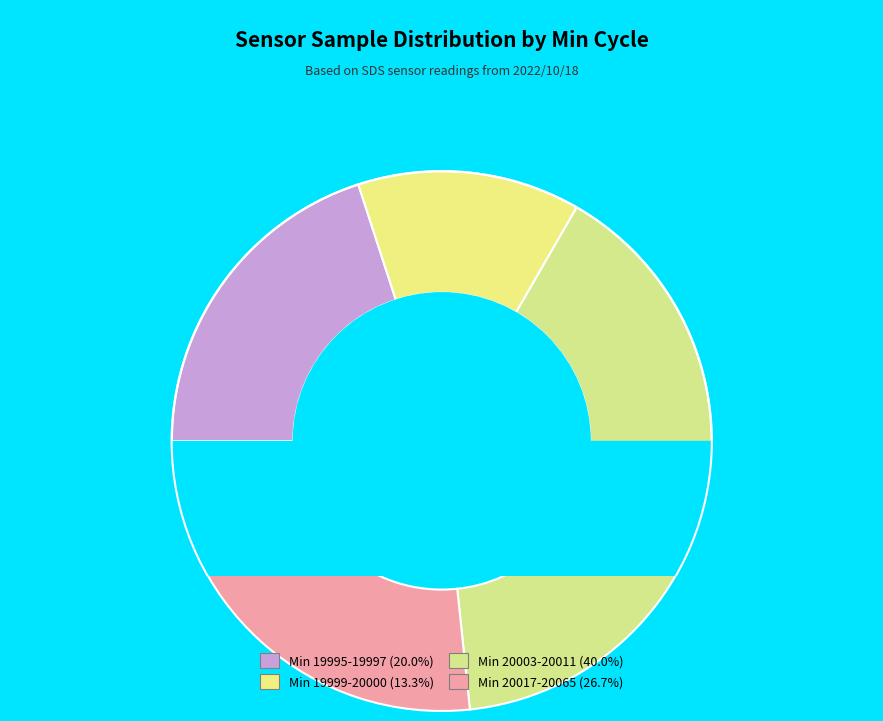

Is there any slice that represents more than half of the pie?

No